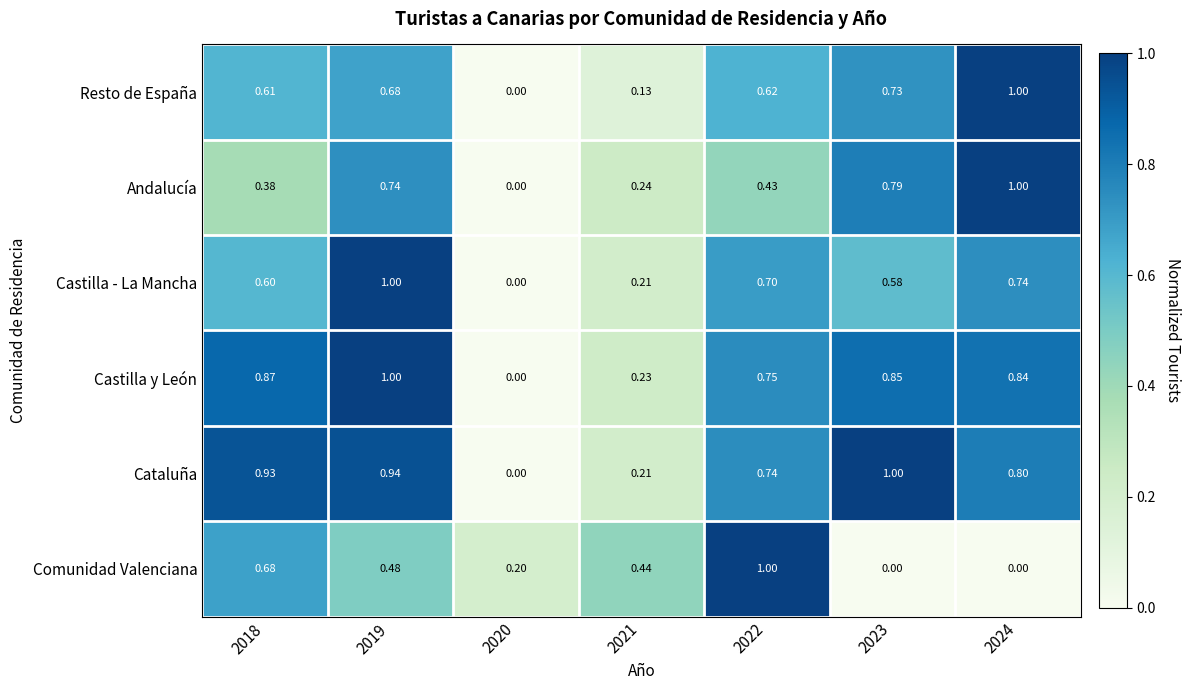

Rank the series at 2018 from highest to lowest value.

Cataluña, Castilla y León, Comunidad Valenciana, Resto de España, Castilla - La Mancha, Andalucía